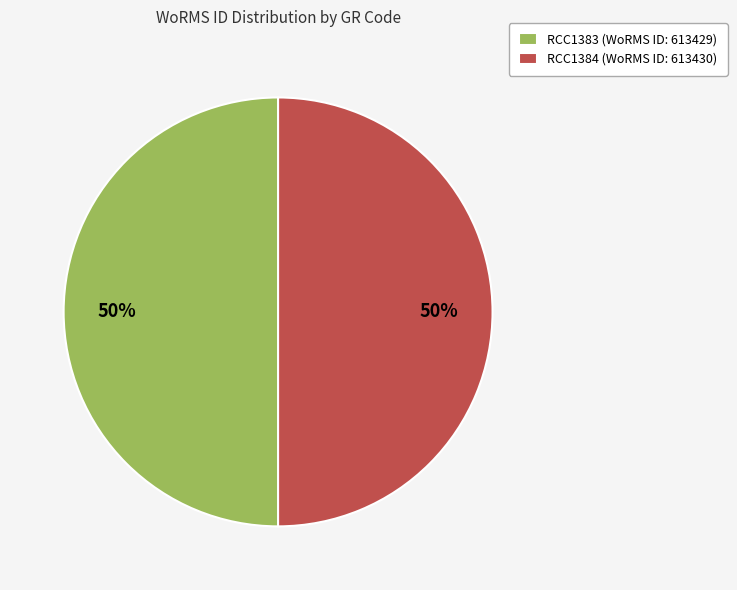

How many segments does this pie chart have?

2